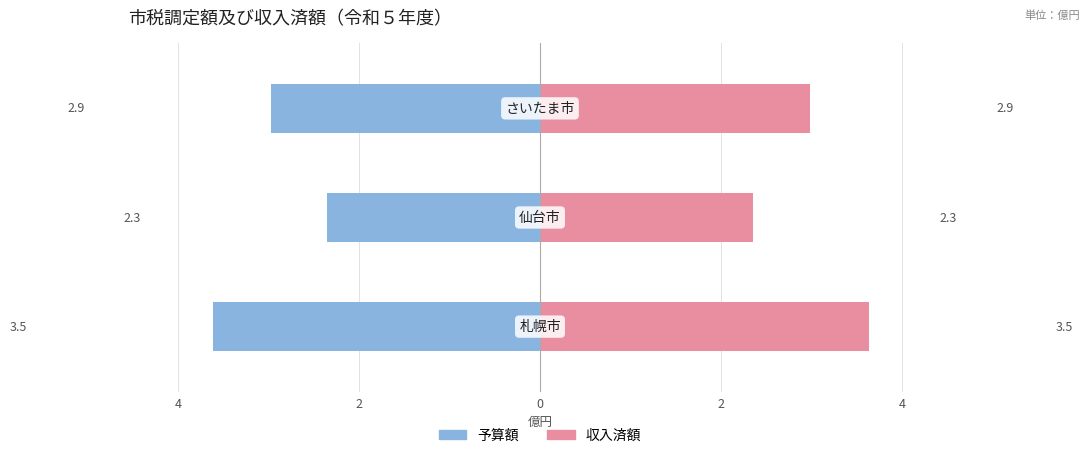

What is the value of the 予算額 bar at the 2nd from the left?

-2.3